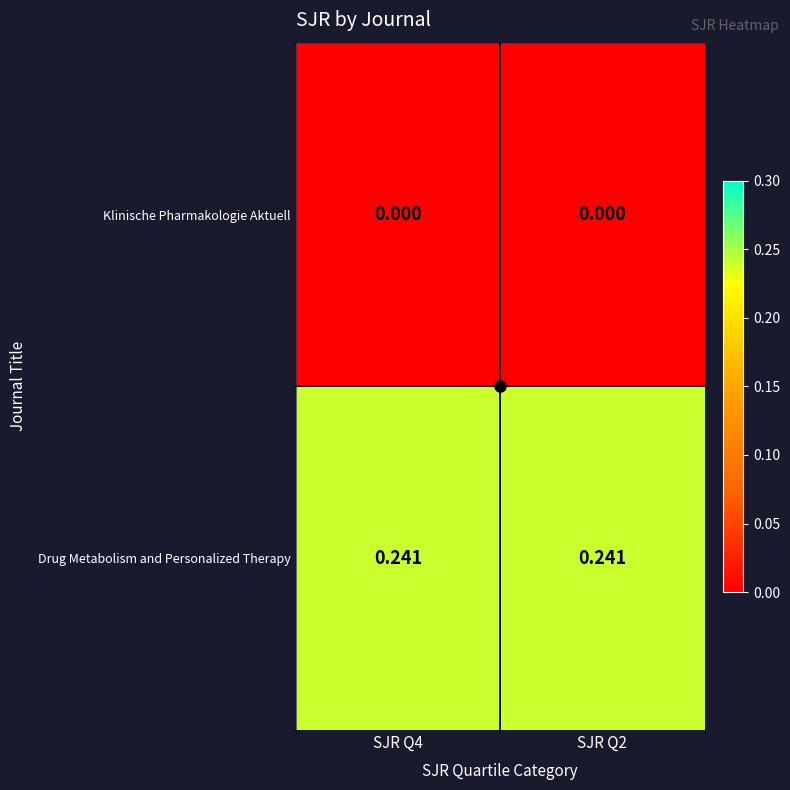

Is the value of Klinische Pharmakologie Aktuell at SJR Q4 greater than the value of Drug Metabolism and Personalized Therapy at SJR Q4?

No